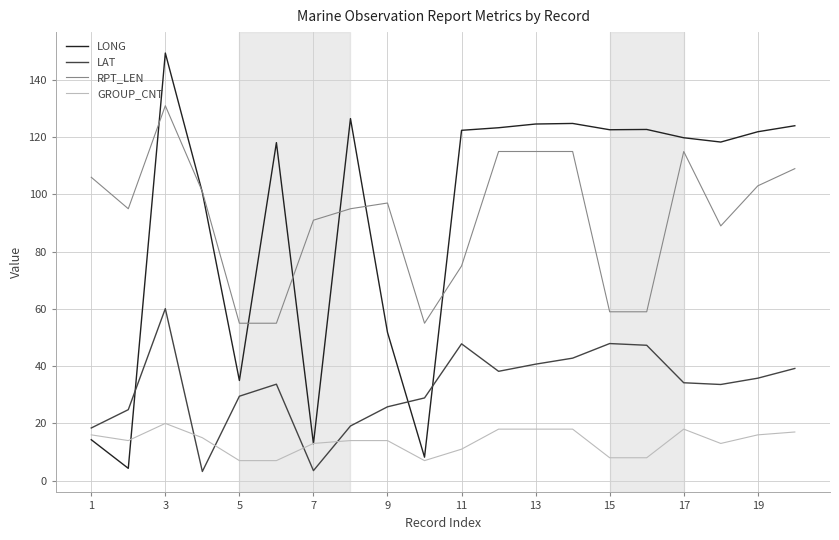

List the series in order of their peak value, highest first.

LONG, RPT_LEN, LAT, GROUP_CNT